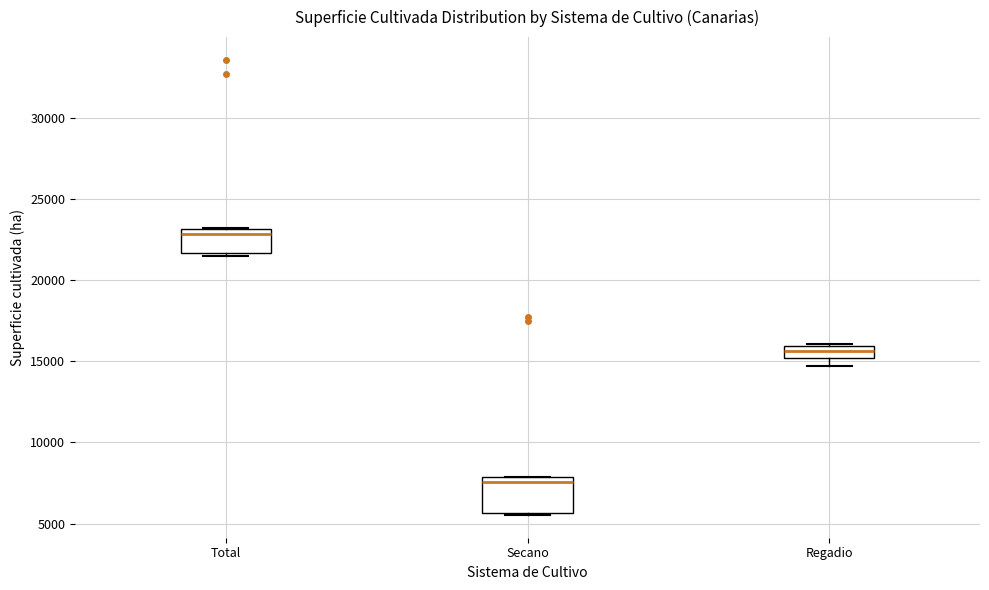

Which box is the tallest, from its lower edge to its upper edge?

Secano